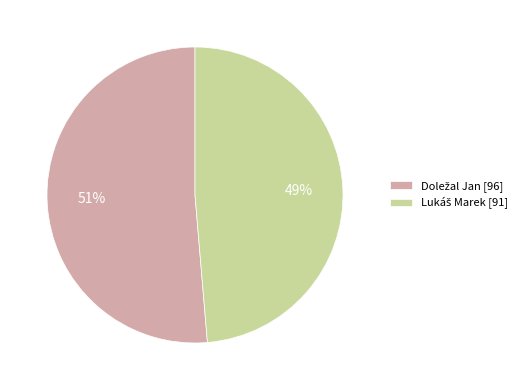

To the nearest percent, what is the average slice percentage?

50%